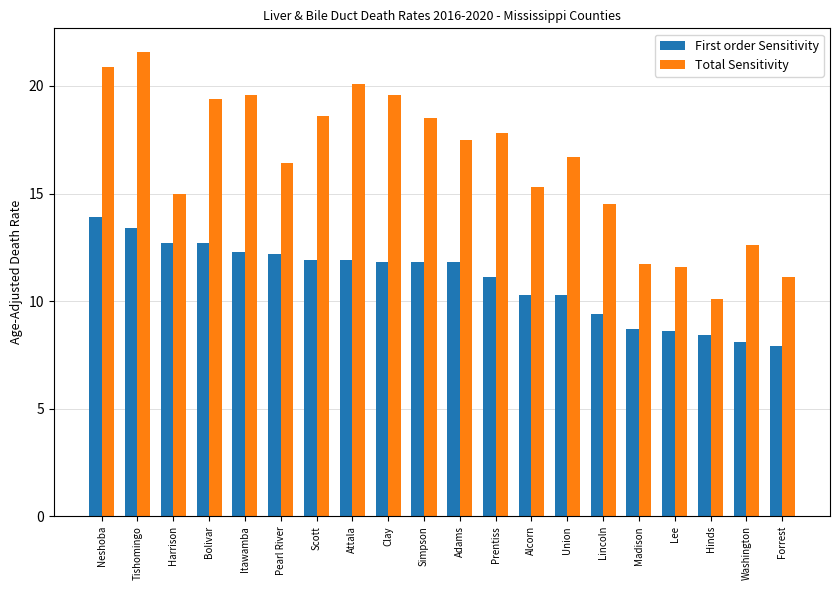

How many values in the Total Sensitivity series exceed 17?

10